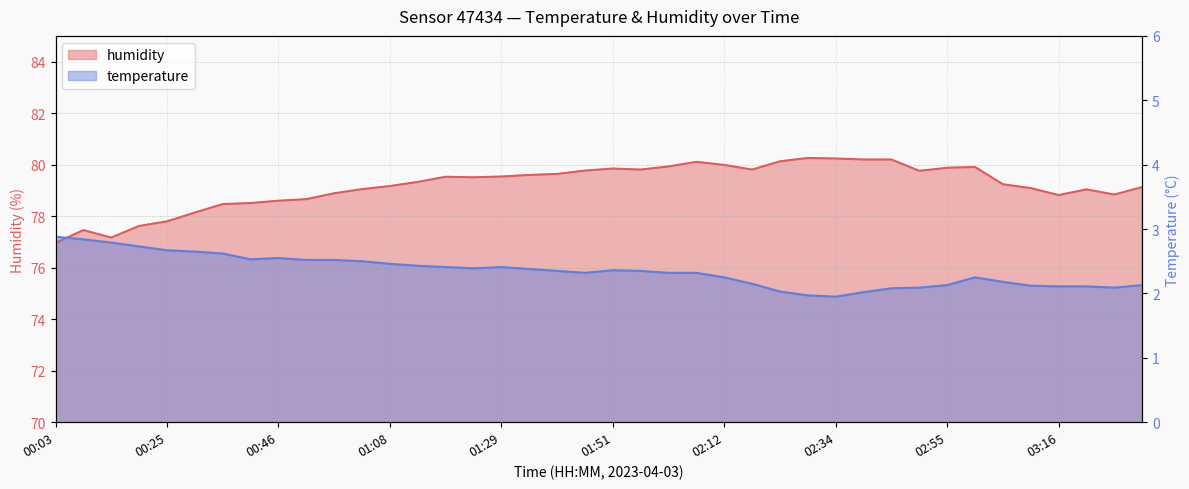

What is the average value of the humidity series?

79.2